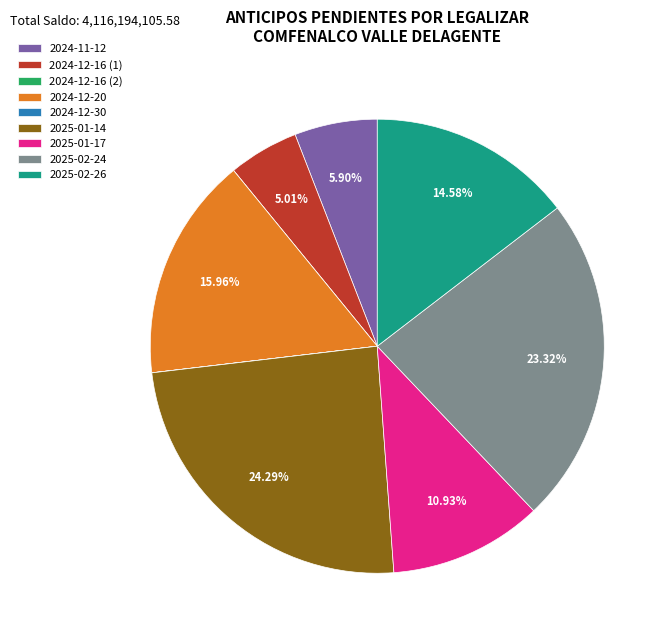

To the nearest percent, what portion does 2024-11-12 represent?

6%